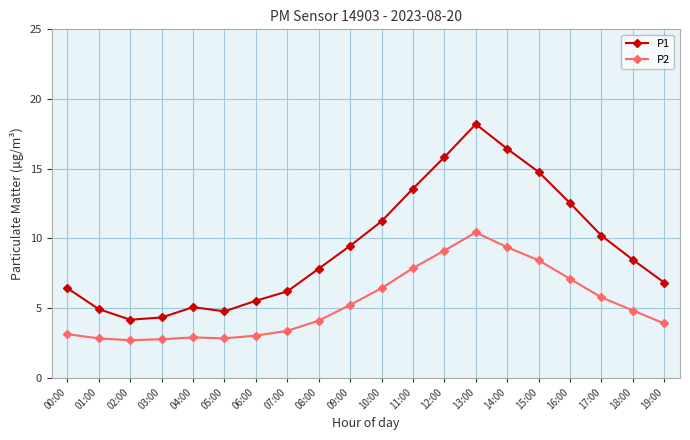

The P1 series shows 6.8 at 19:00. True or false?

True